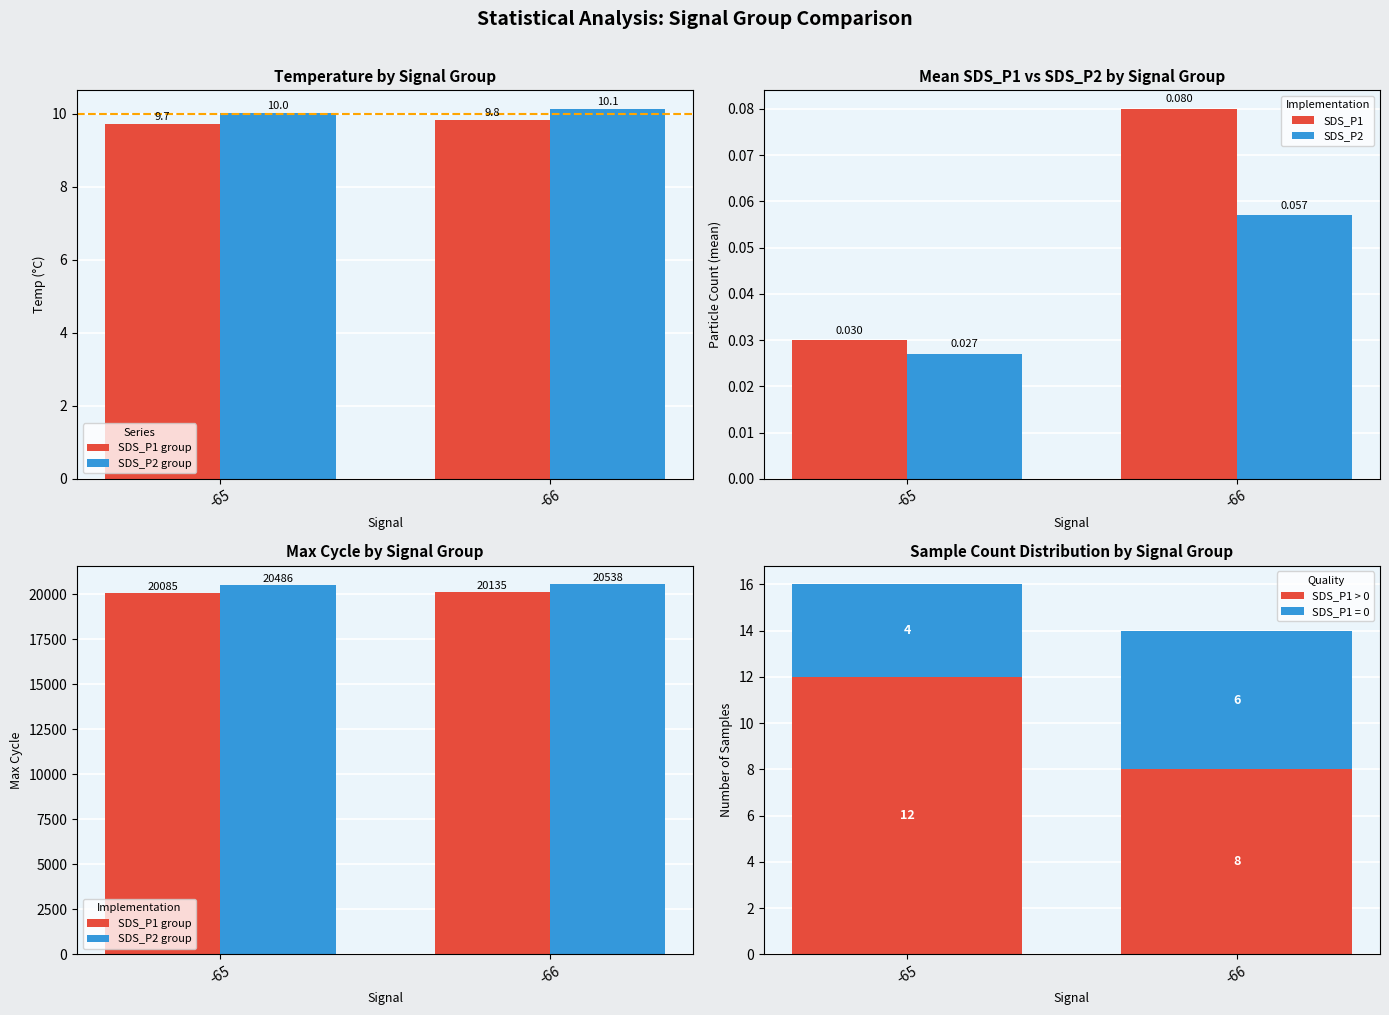

How many distinct data groups are displayed?

6